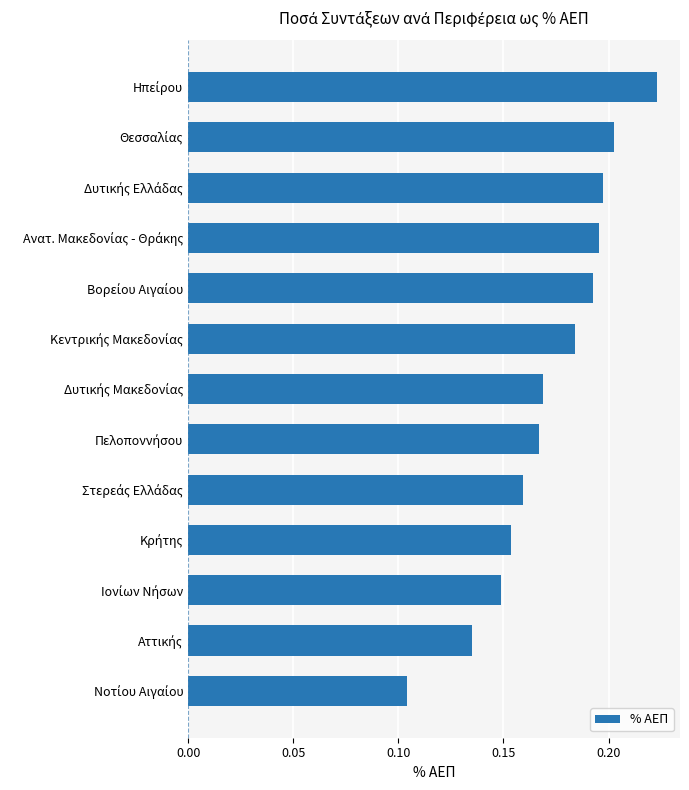

What is the sum of all values?

2.2